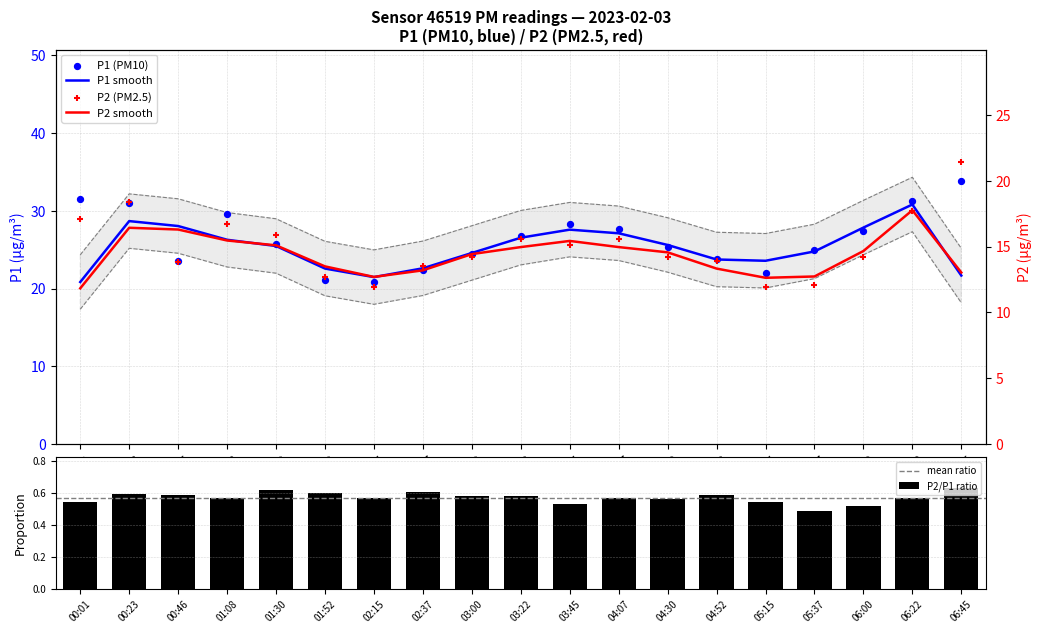

Which series has the largest total across all categories?

P1